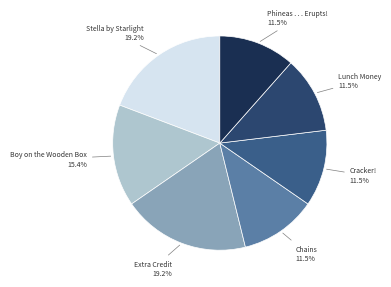

Does Chains represent more than half of the total?

No